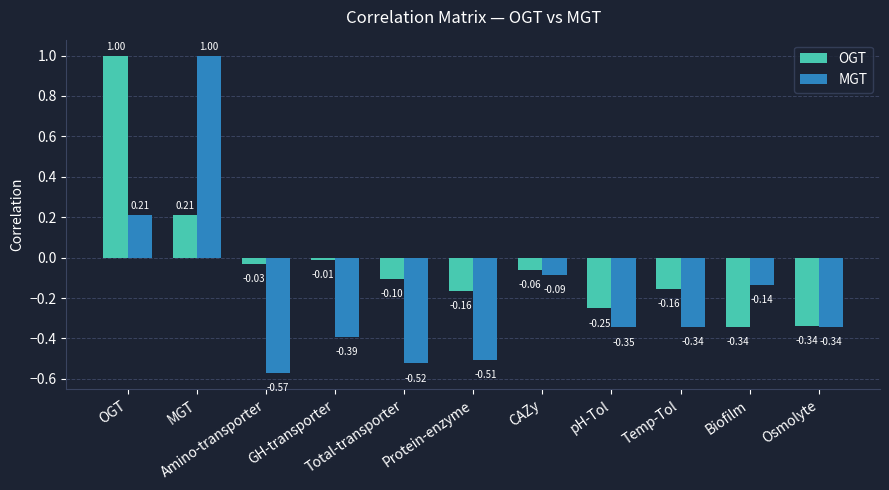

Are the bars horizontal?

No